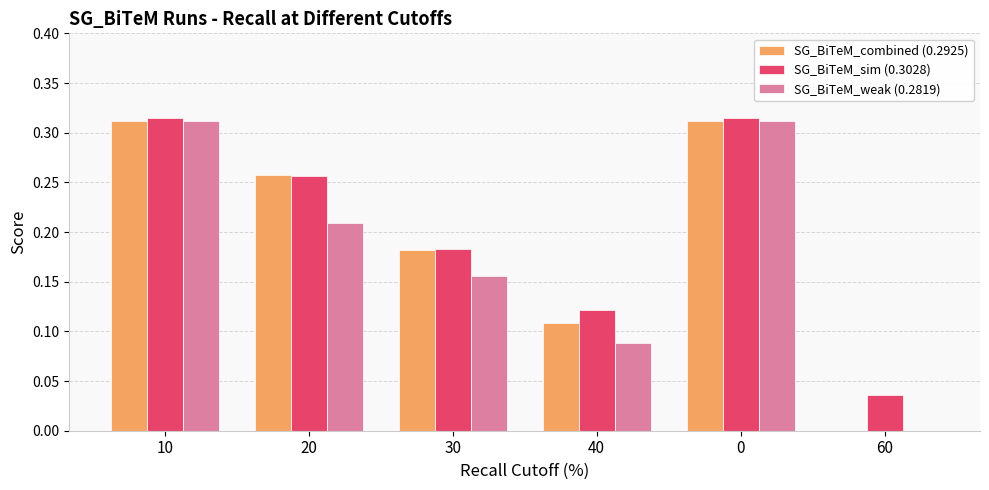

Which series changed the most between 30 and 40?

SG_BiTeM_combined (0.2925)